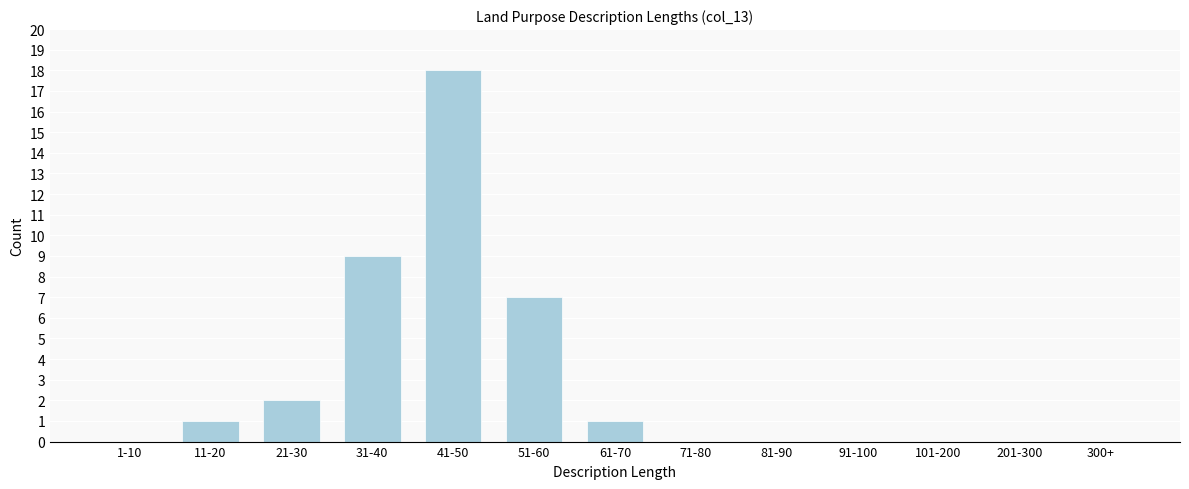

Reading left to right, list all the values displayed in this chart.

1-10=0	11-20=1	21-30=2	31-40=9	41-50=18	51-60=7	61-70=1	71-80=0	81-90=0	91-100=0	101-200=0	201-300=0	300+=0